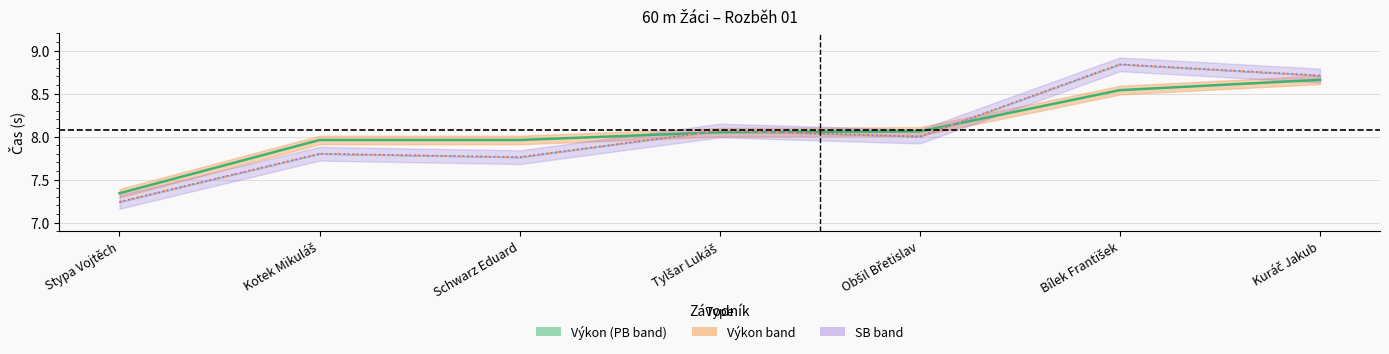

True or false: SB and PB intersect in this chart.

False